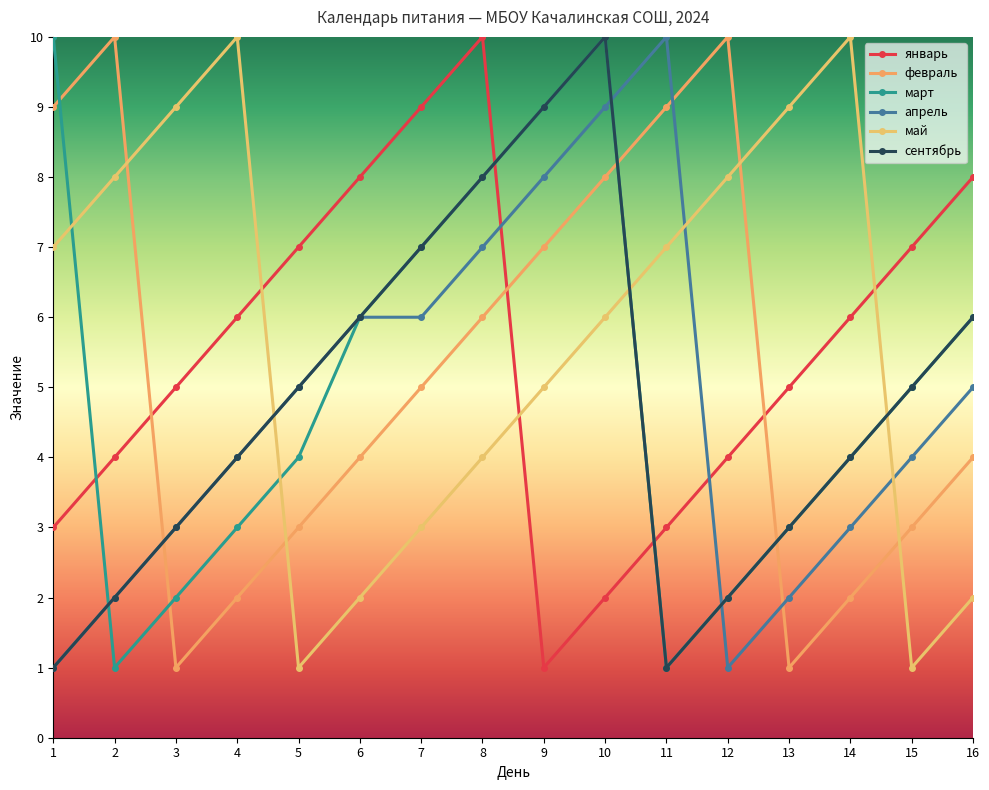

At which label does апрель reach its peak?

11